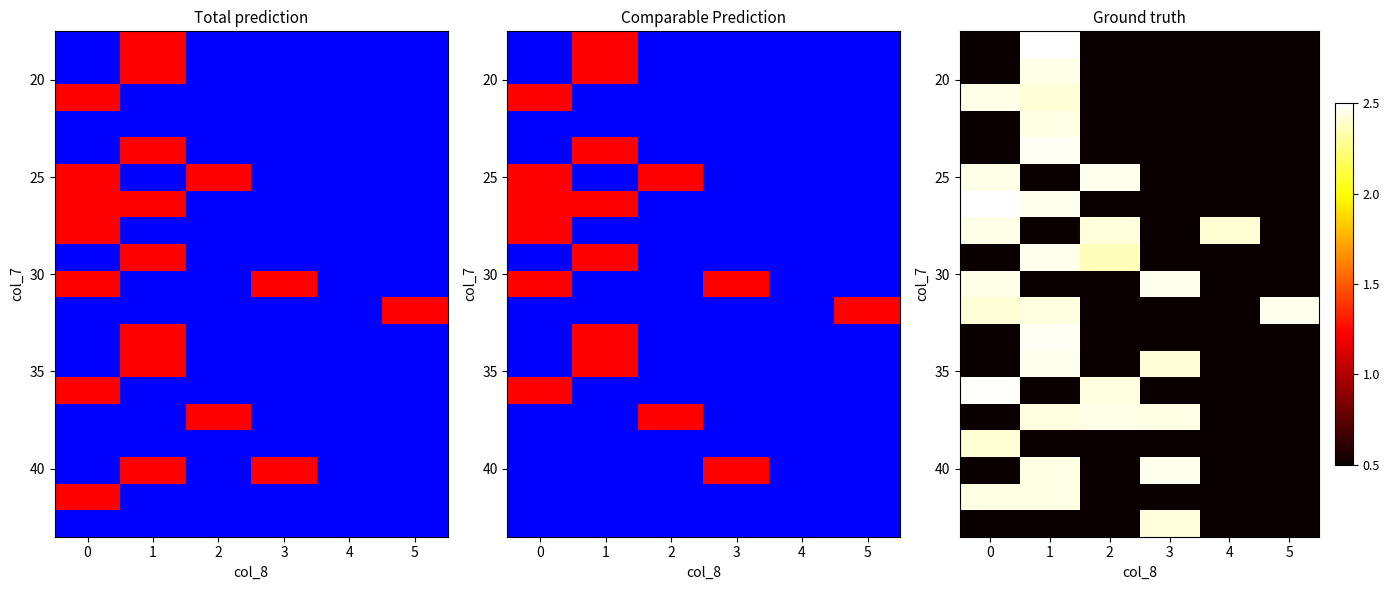

At how many categories does at least one series exceed 1?

6